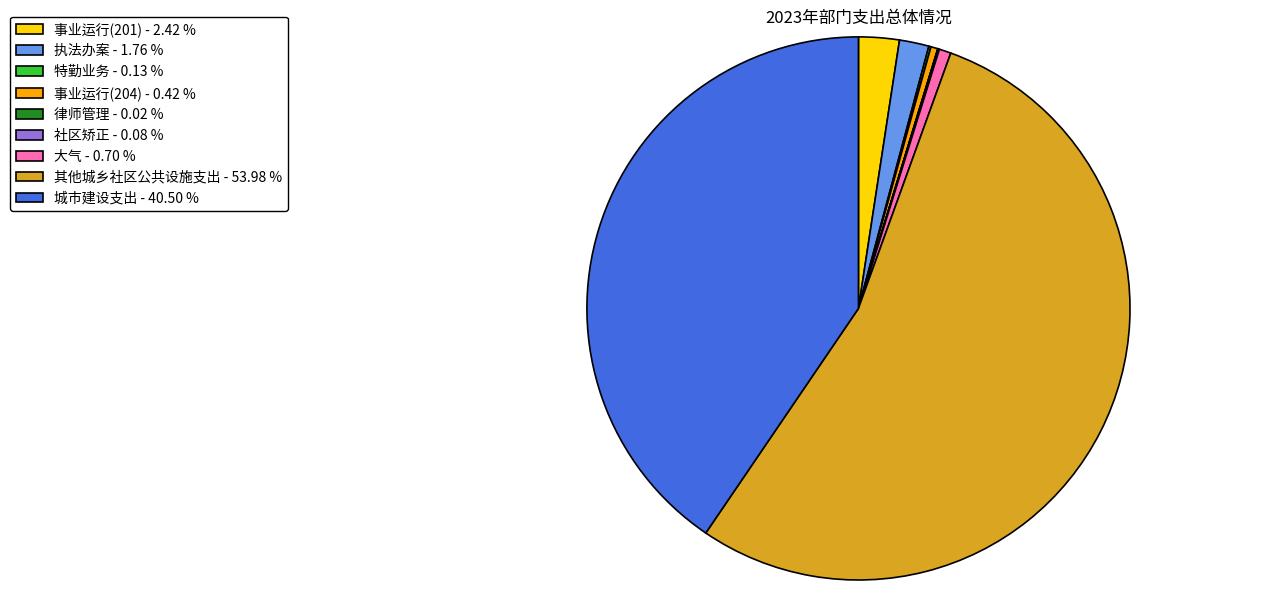

Which category has the biggest portion of the pie?

其他城乡社区公共设施支出